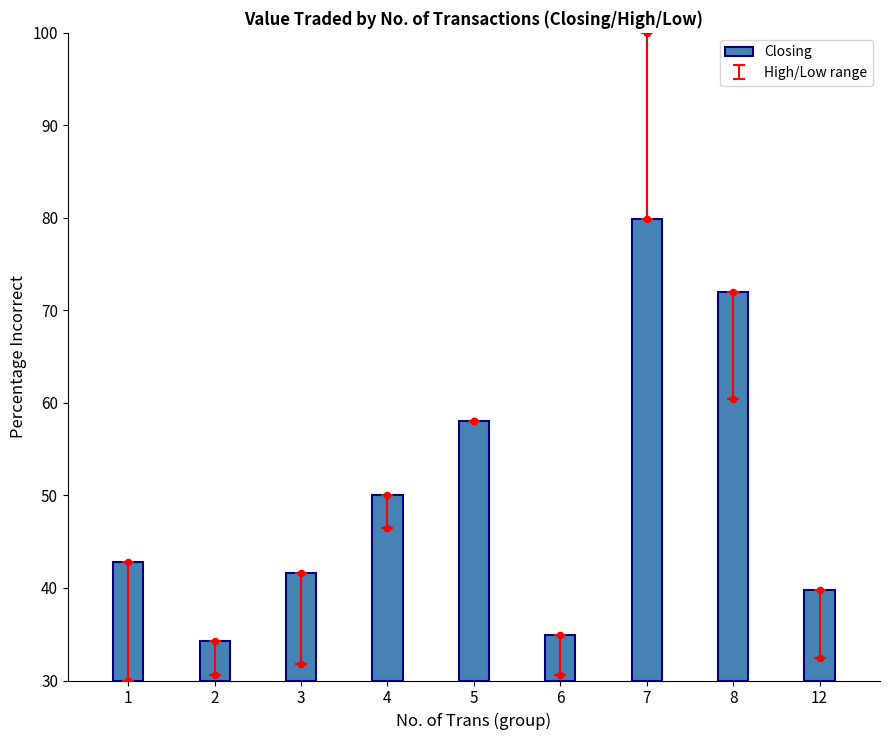

Approximately how many times larger is the value at 3 compared to 1?

0.9